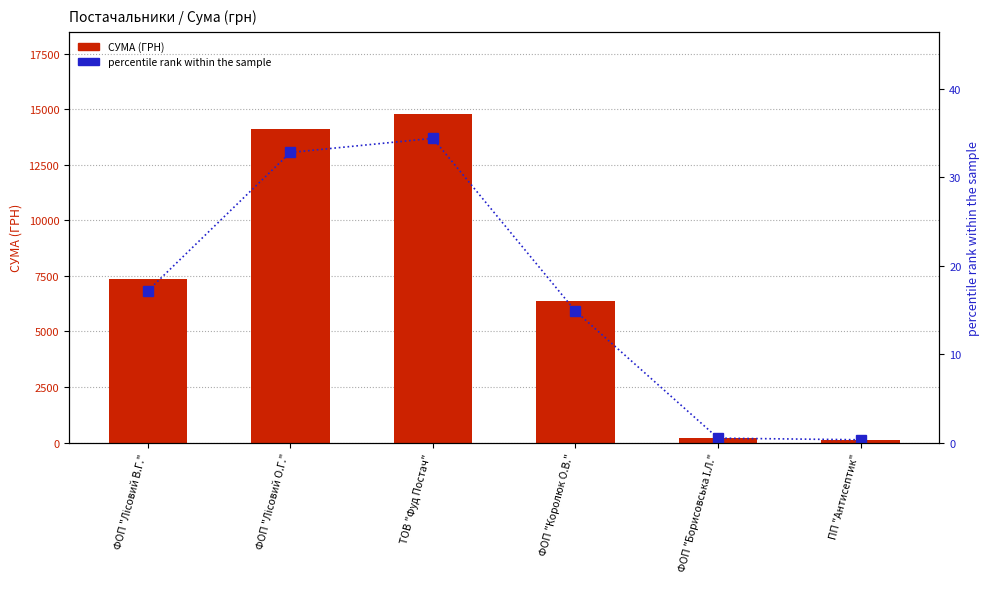

At ТОВ "Фуд Постач", list the series in order from largest to smallest.

СУМА (ГРН), percentile rank within the sample